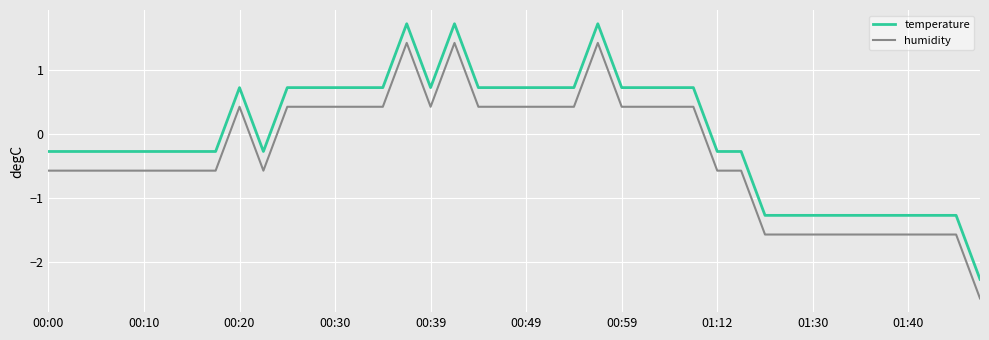

True or false: temperature and humidity cross at least once.

False